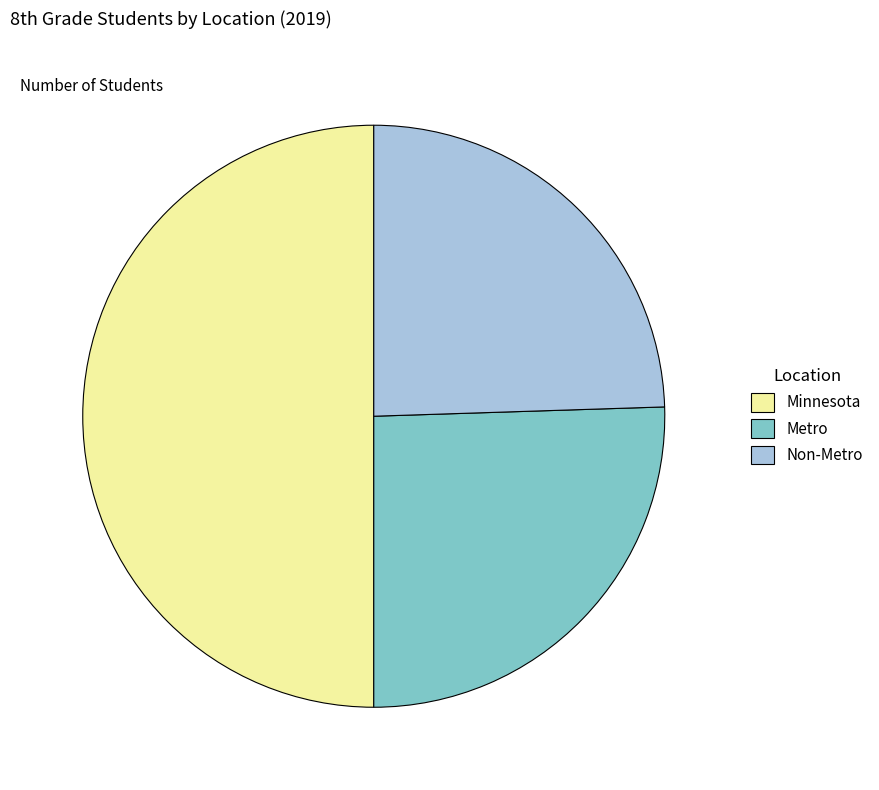

True or false: Metro accounts for 26% of the total.

True